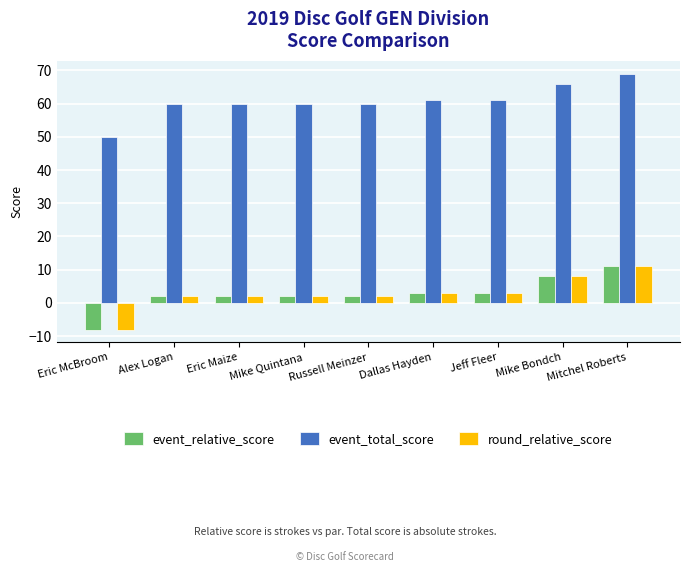

What is the highest value of the round_relative_score series?

11